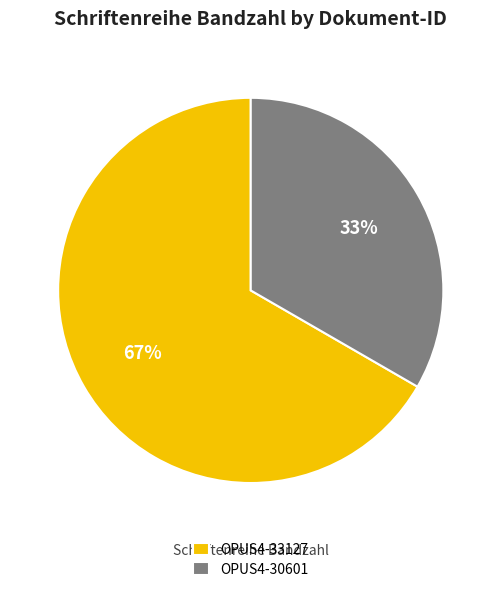

Is the sum of OPUS4-30601 and OPUS4-33127 greater than half?

Yes